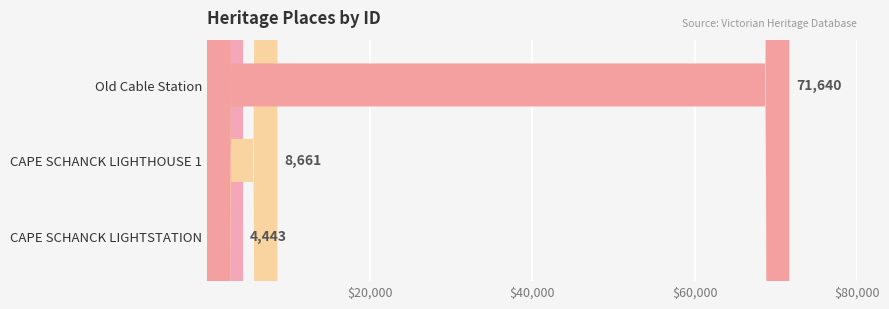

What is the label of the 3rd bar from the right?

CAPE SCHANCK LIGHTSTATION